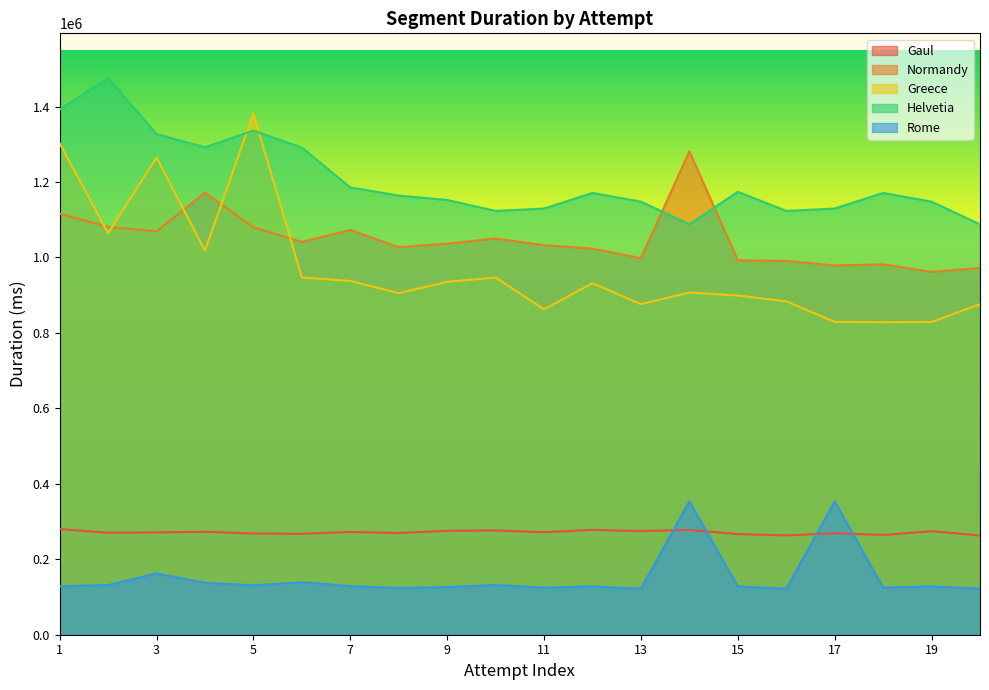

At 6, list the series in order from largest to smallest.

Helvetia, Normandy, Greece, Gaul, Rome